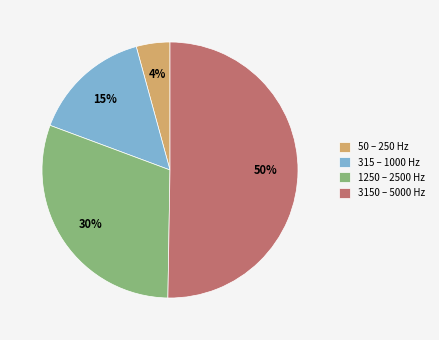

To the nearest percent, what is the difference between the largest and smallest slice percentages?

46%